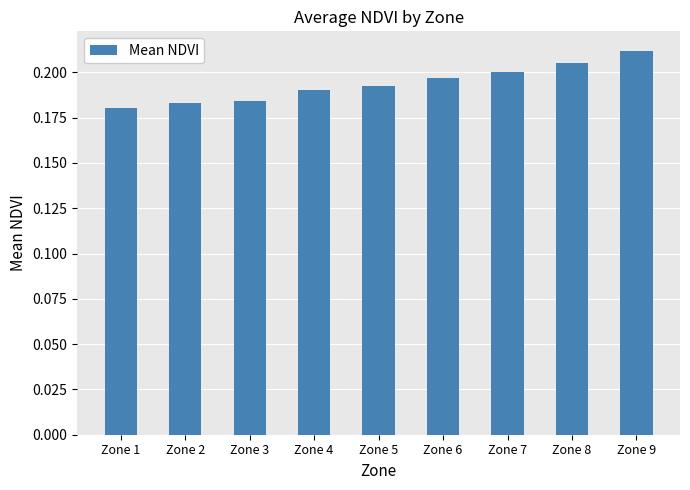

The chart shows a value of 0.3 at Zone 1. True or false?

False